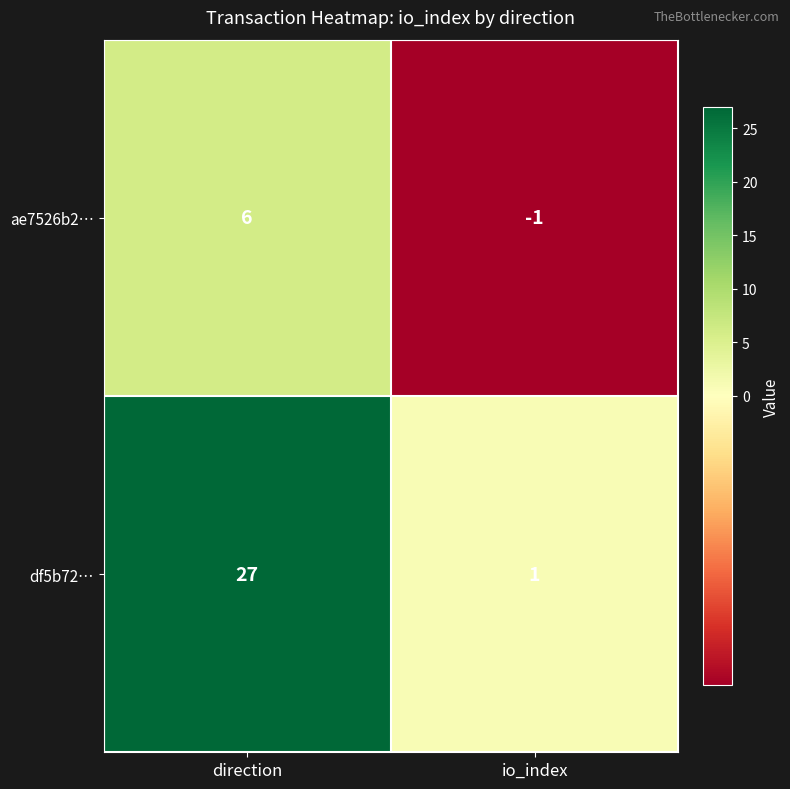

At direction, list the series in order from smallest to largest.

ae7526b2…, df5b72…